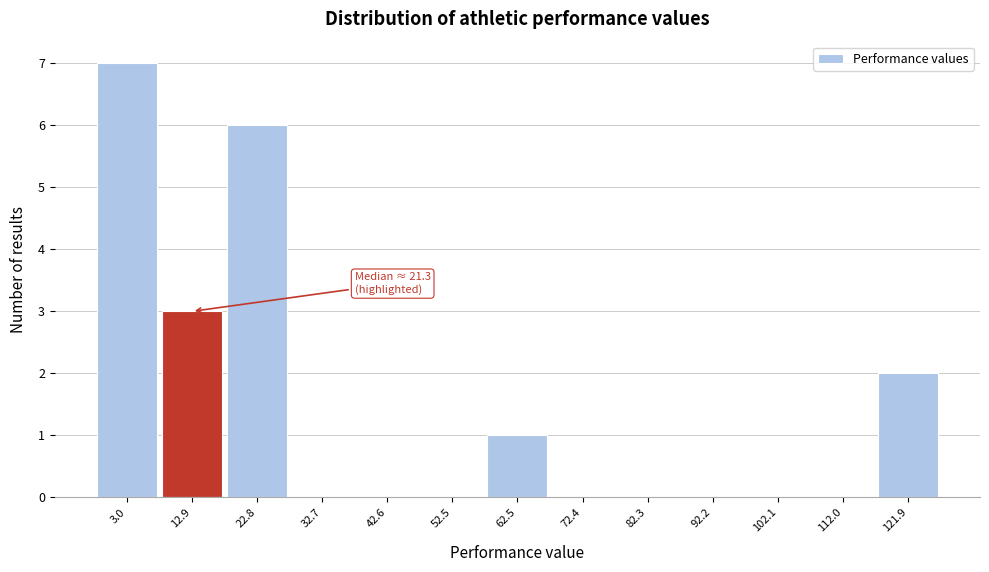

Reading left to right, transcribe all the data shown in this chart.

3.0=7	12.9=3	22.8=6	32.7=0	42.6=0	52.5=0	62.5=1	72.4=0	82.3=0	92.2=0	102.1=0	112.0=0	121.9=2